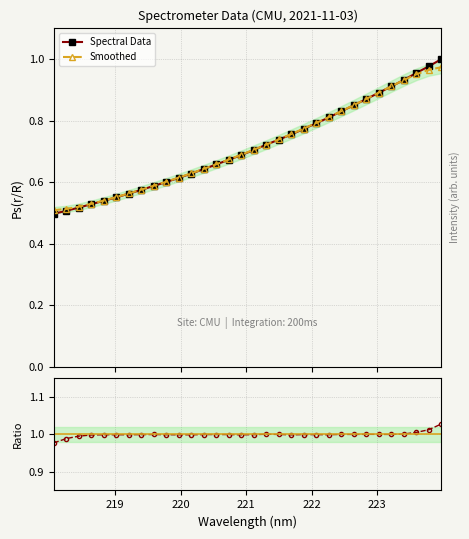

What is the difference between the second highest and second lowest values in the Spectral Data series?

0.5